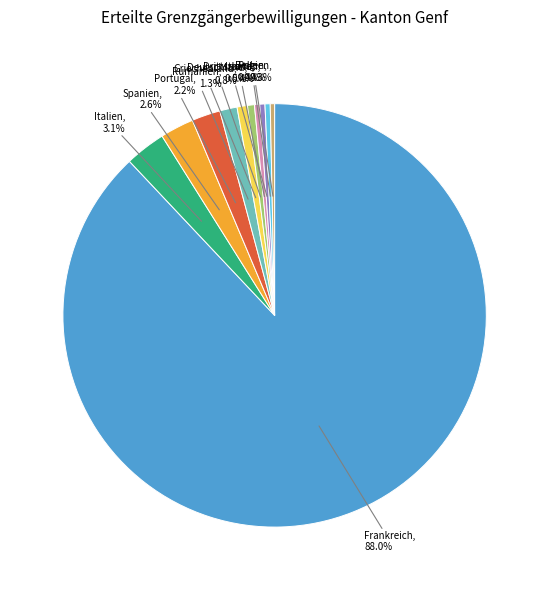

How many slices are in this pie chart?

11